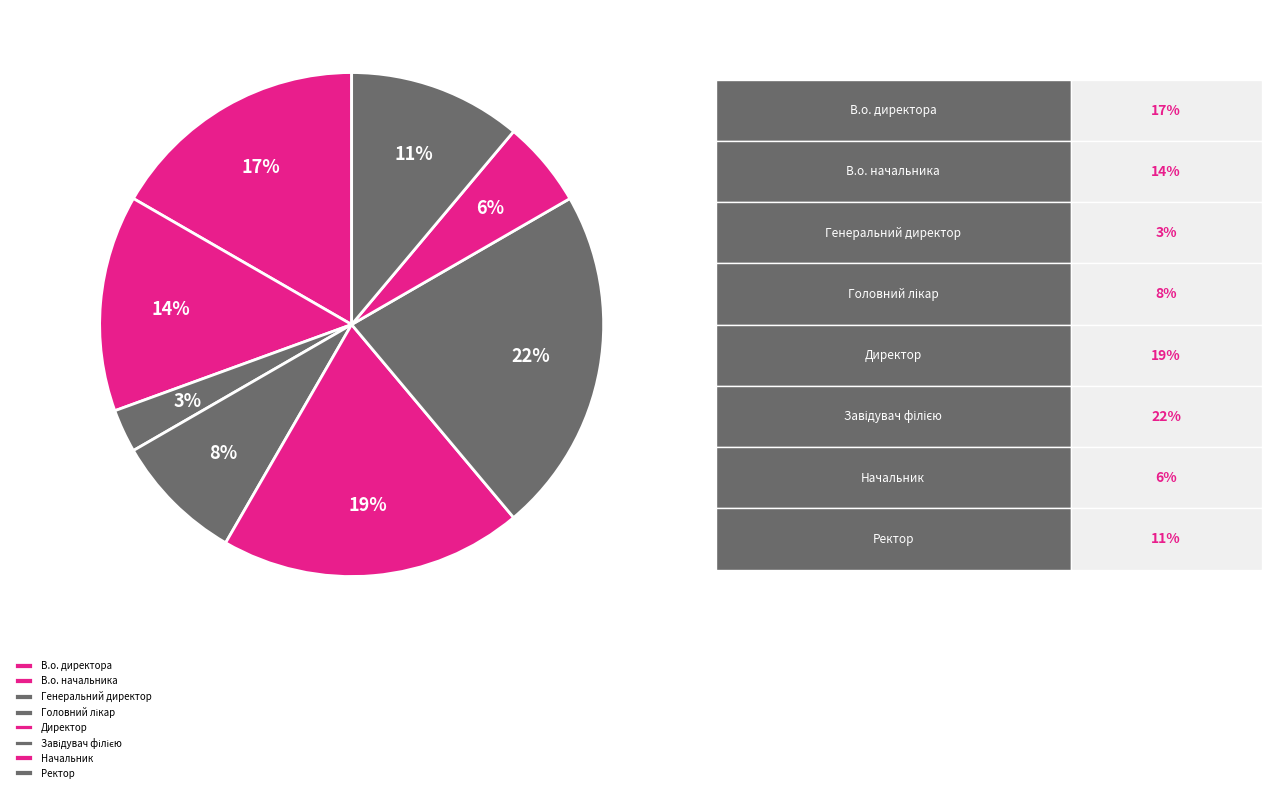

What percentage is NOT represented by В.о. начальника?

86.1%